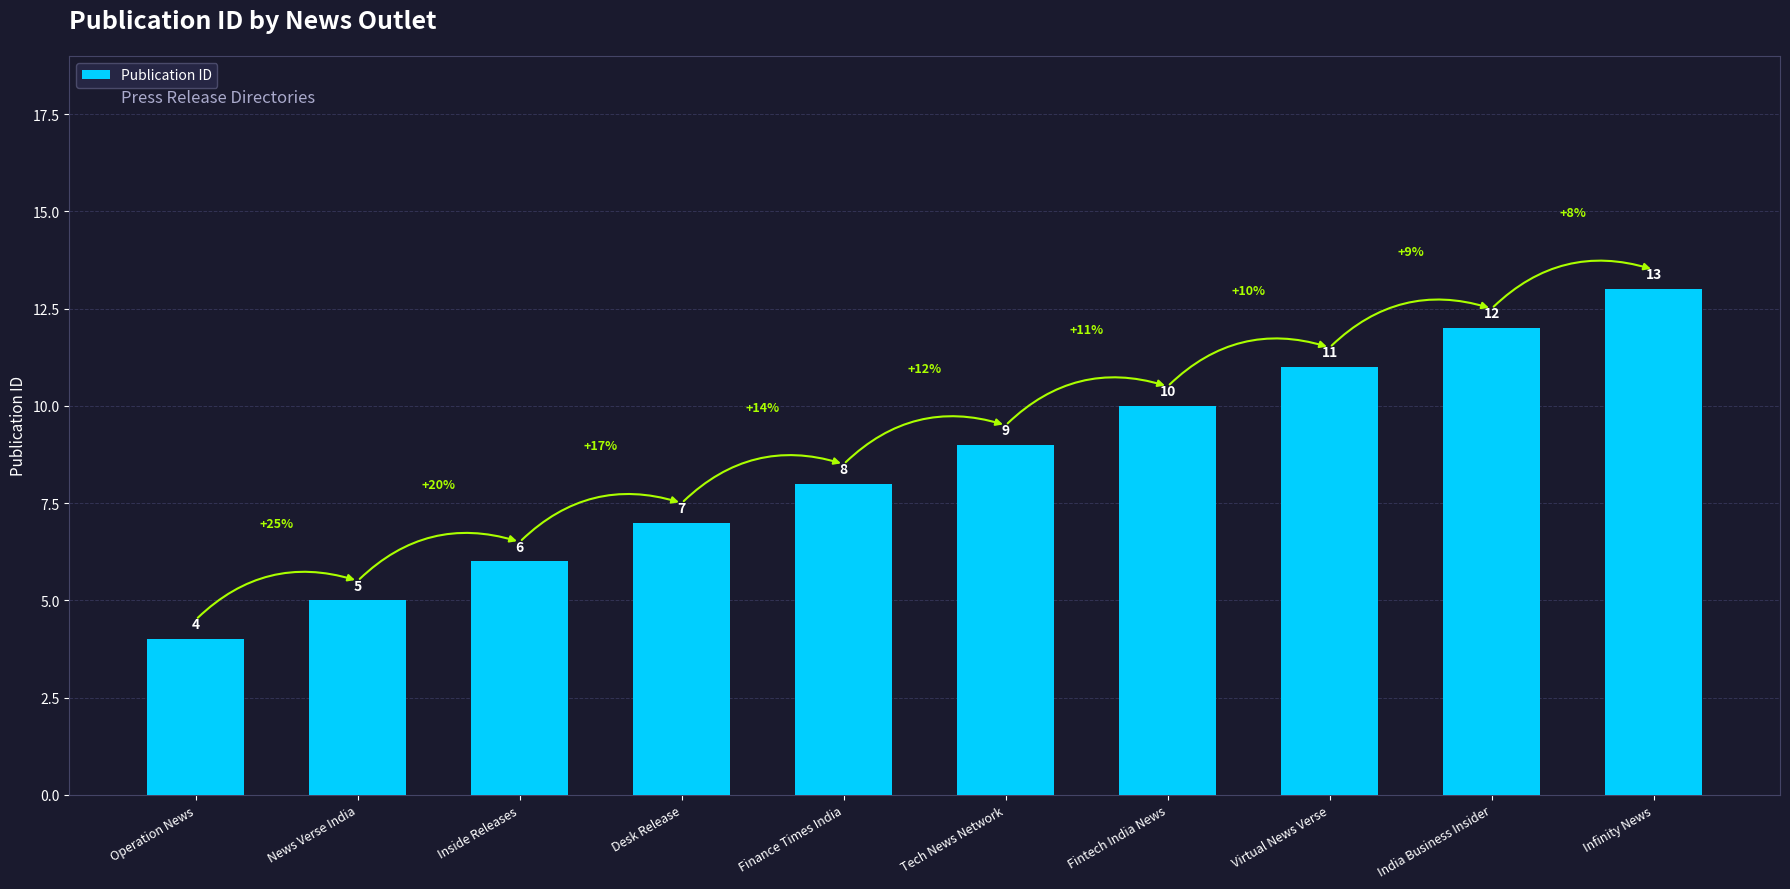

What is the change in value from Tech News Network to India Business Insider?

+3